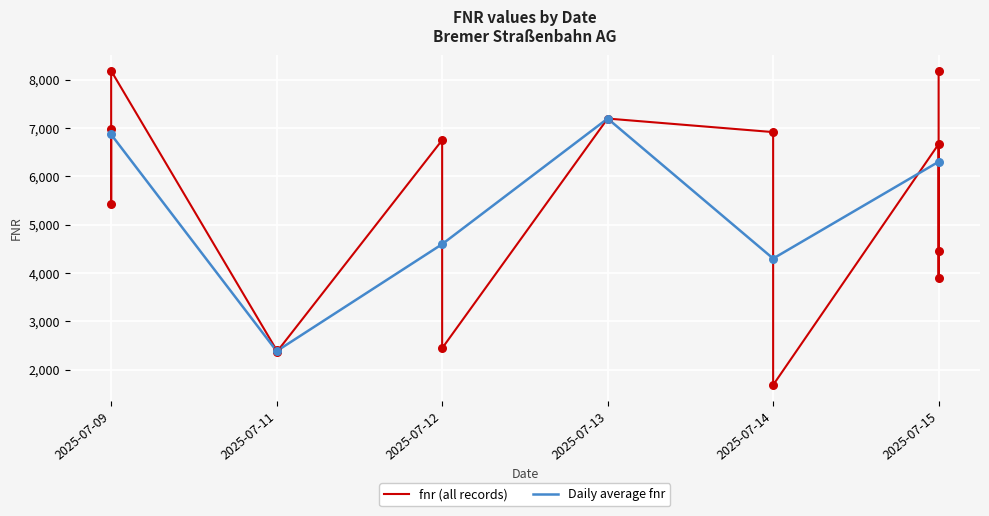

What is the ratio of the value at 2025-07-14 to the value at 2025-07-09?

0.2